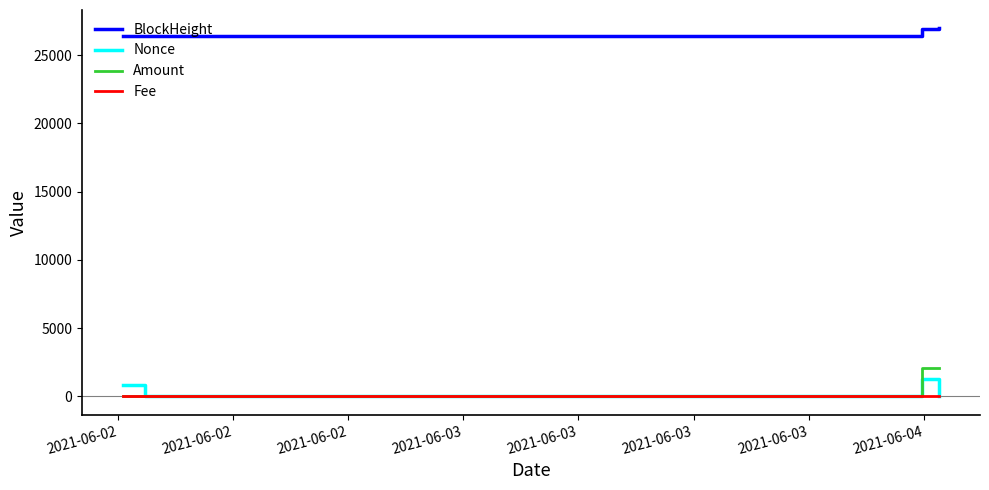

What are all the series names shown in the legend?

BlockHeight, Nonce, Amount, Fee